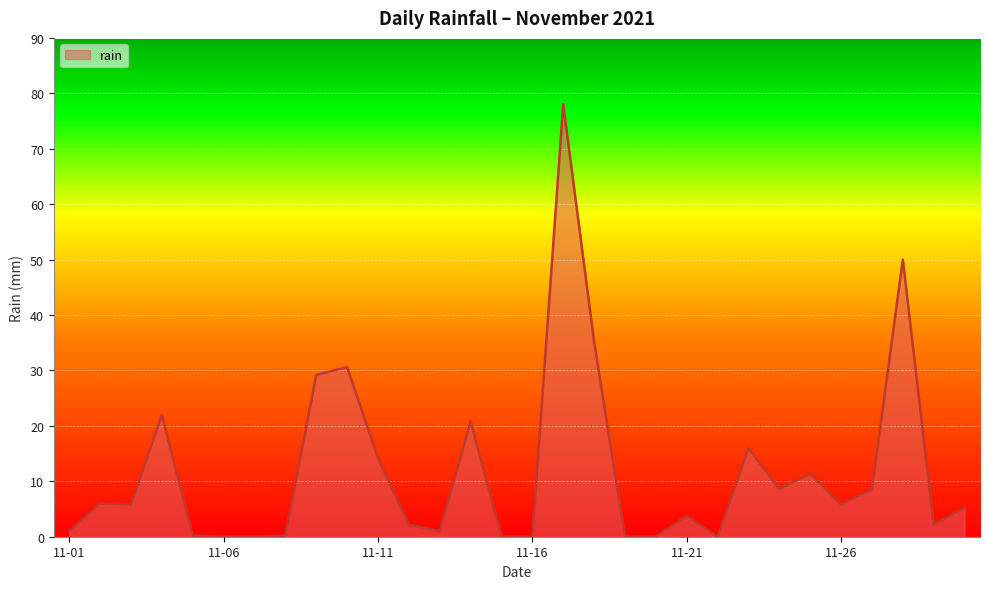

How many lines are shown in the chart?

1